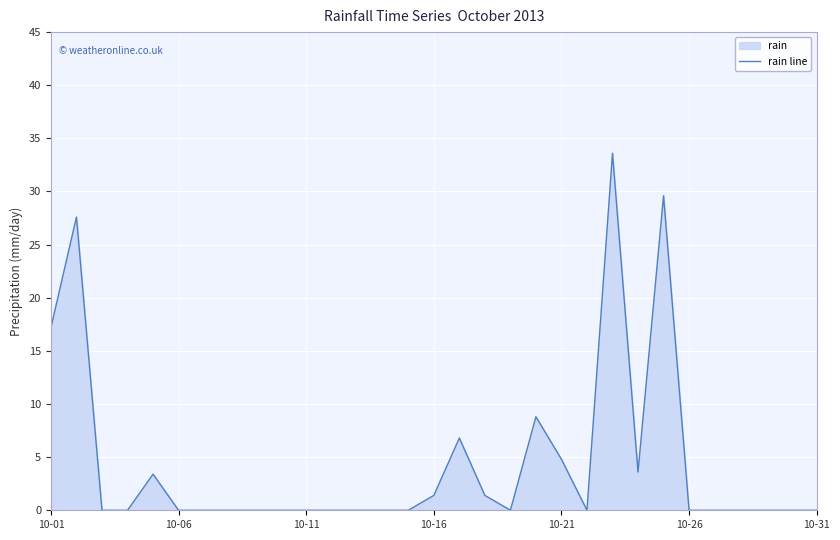

What is the sum of all values?

138.2